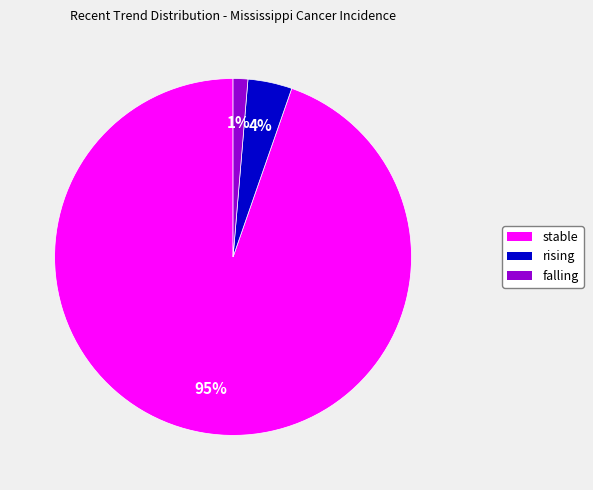

Which category has the biggest portion of the pie?

stable